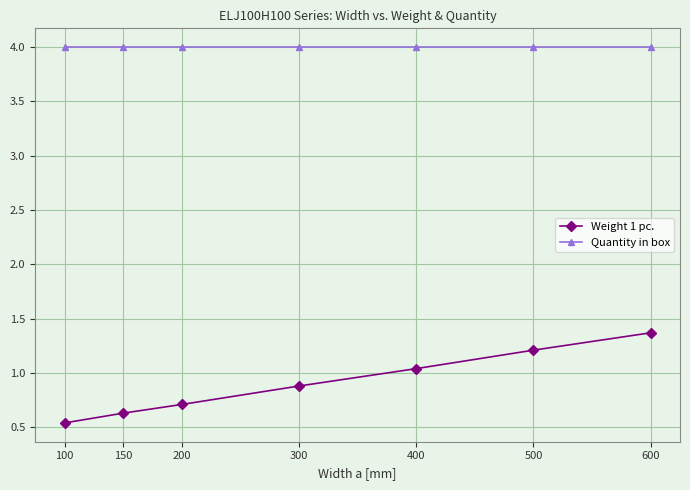

List the series in order of their overall mean, lowest first.

Weight 1 pc., Quantity in box